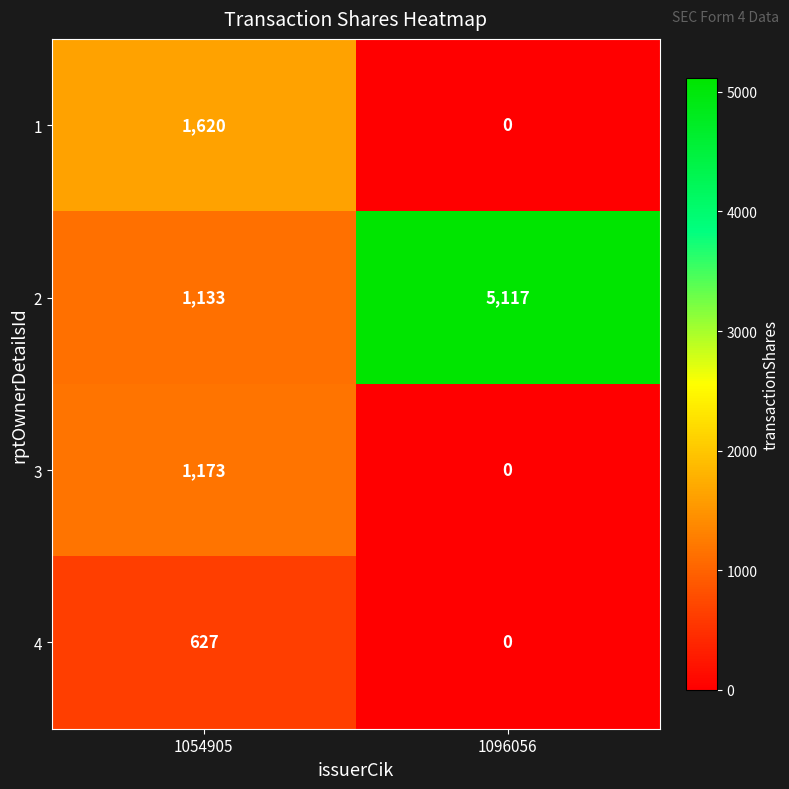

Which category has the lowest value across all series?

1096056